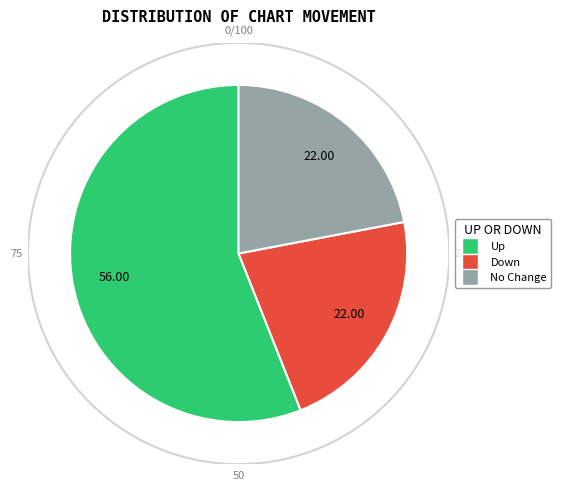

Approximately how many times larger is the value at - compared to up?

0.4